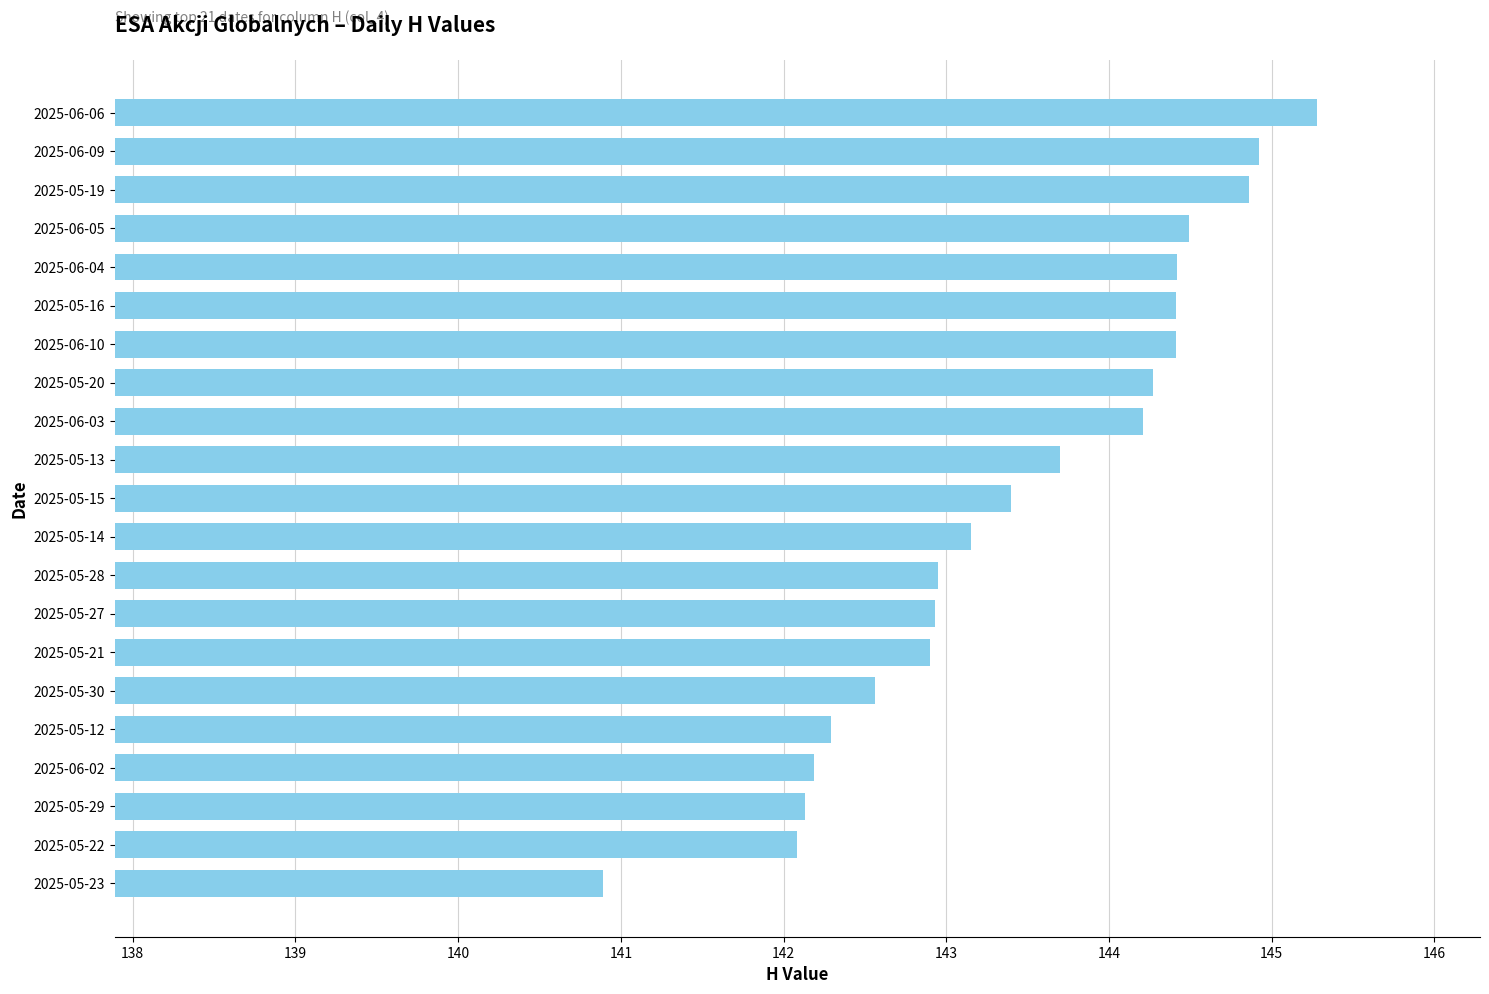

What is the greatest value displayed?

145.3